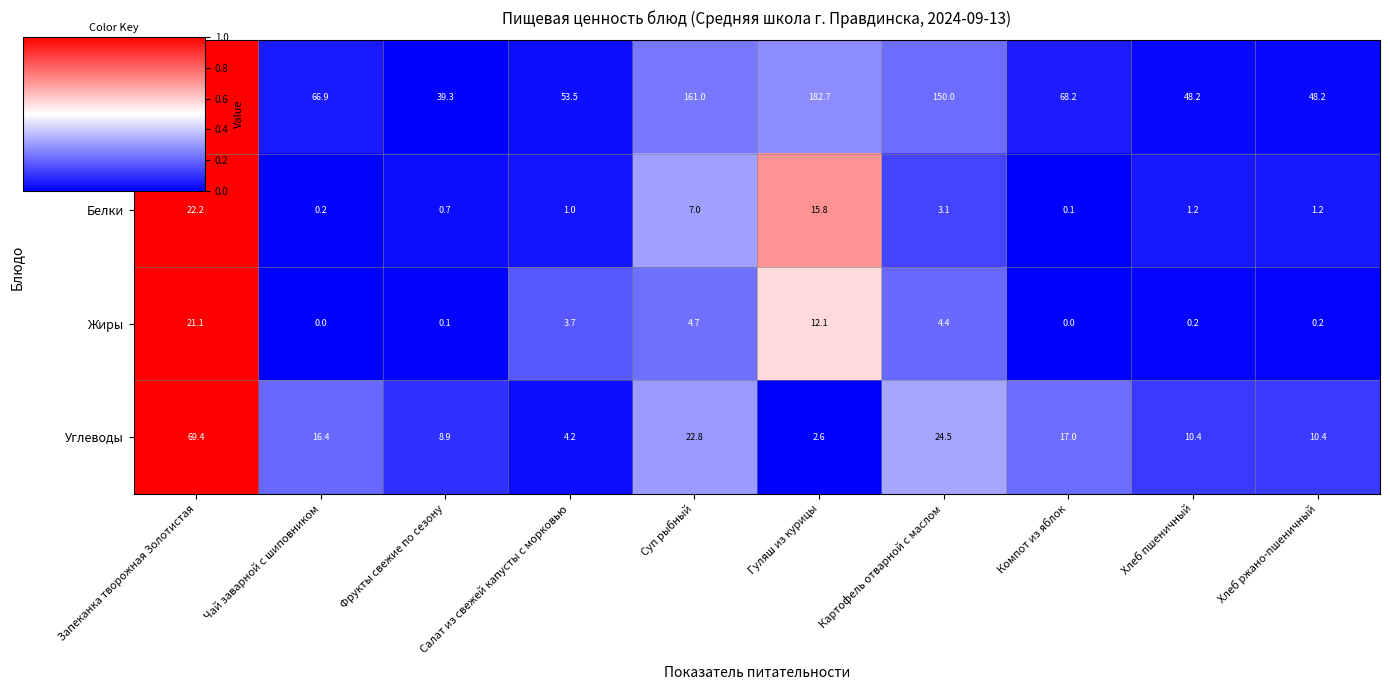

What is the sum of all Калорийность values?

1374.6